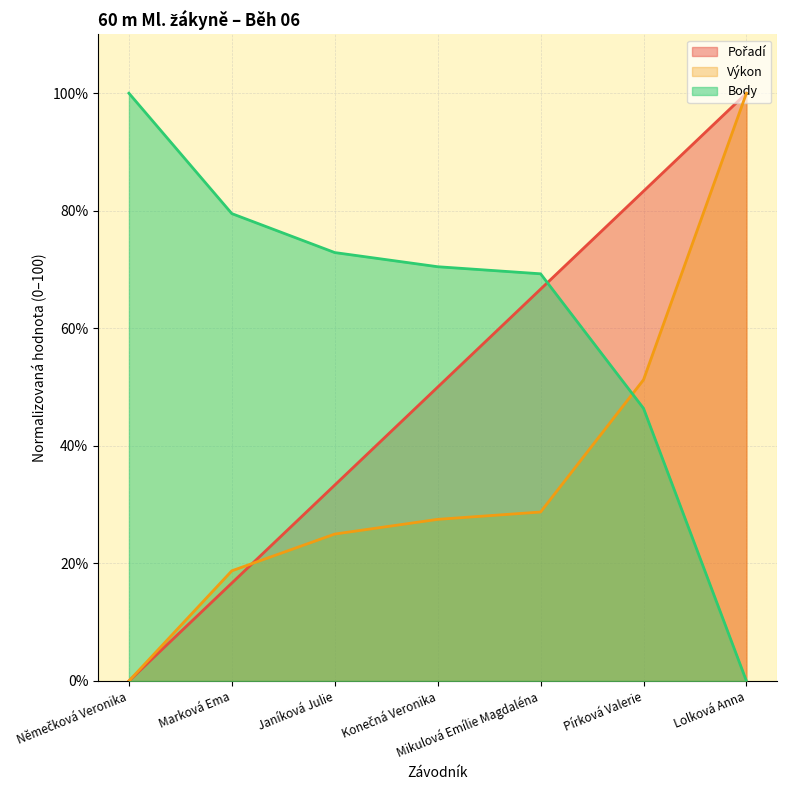

What is the sum of the Body values at Pírková Valerie and Janíková Julie?

119.3